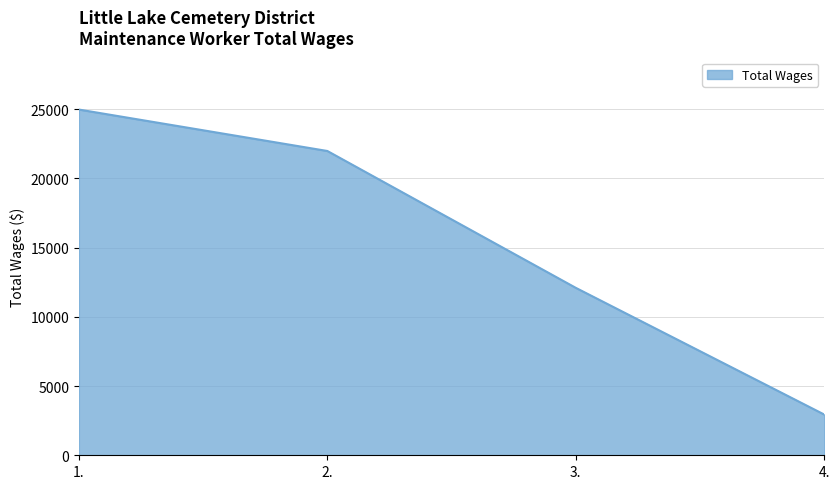

True or false: the data shows 39241 at 1..

False